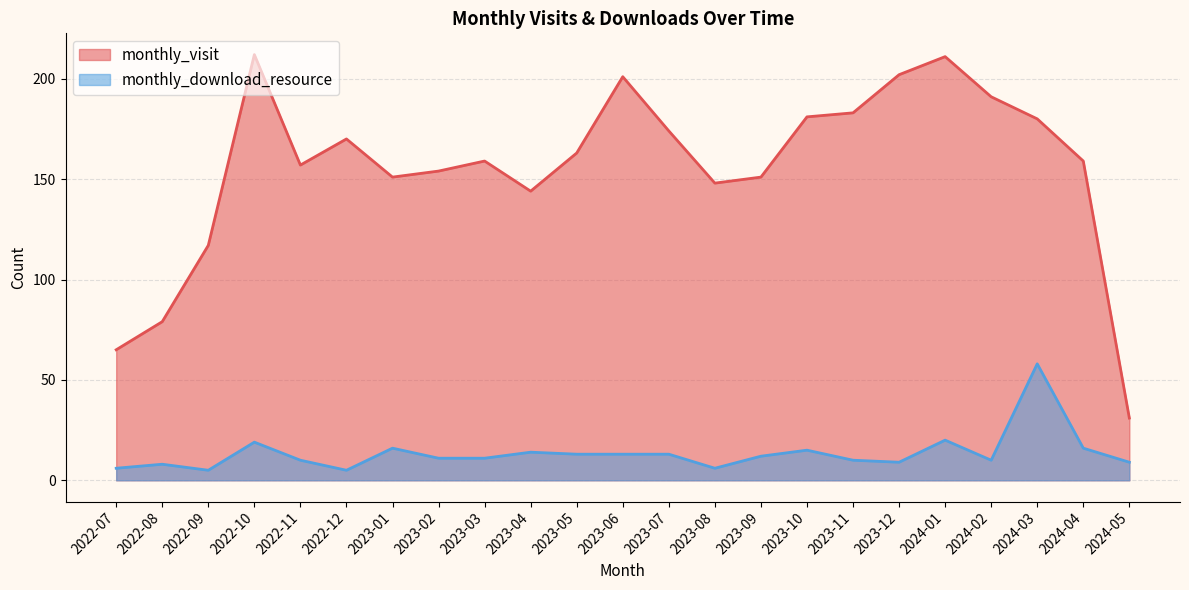

True or false: monthly_download_resource and monthly_visit intersect in this chart.

False